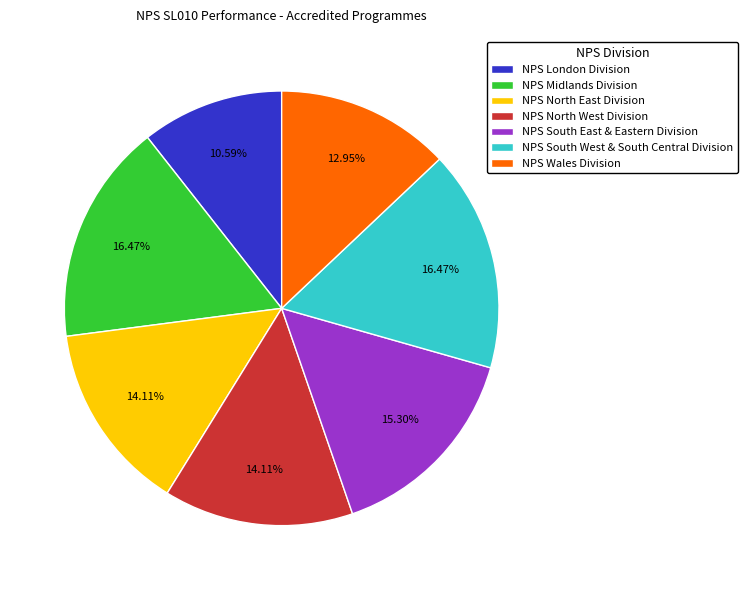

How many slices are in this pie chart?

7